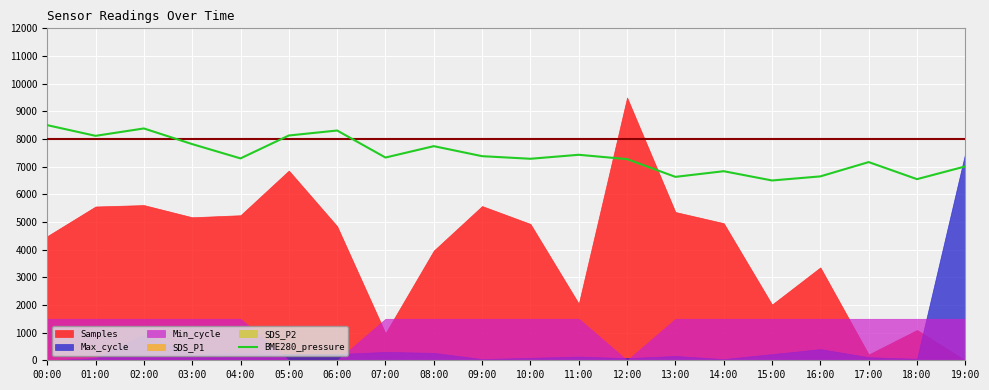

What is the sum of all values?

148306.9